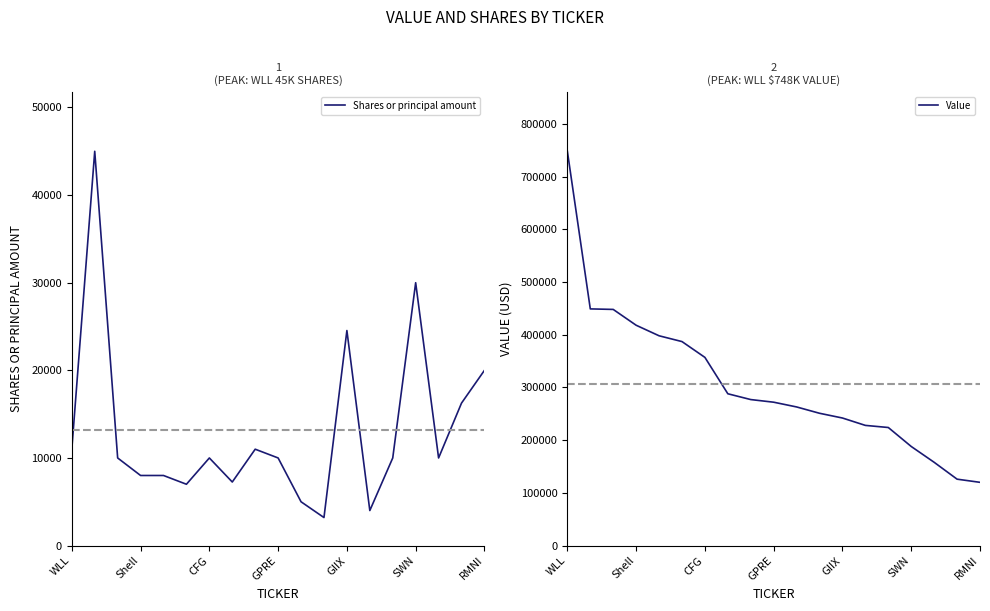

The value of Shares or principal amount at RMNI is 32313. True or false?

False